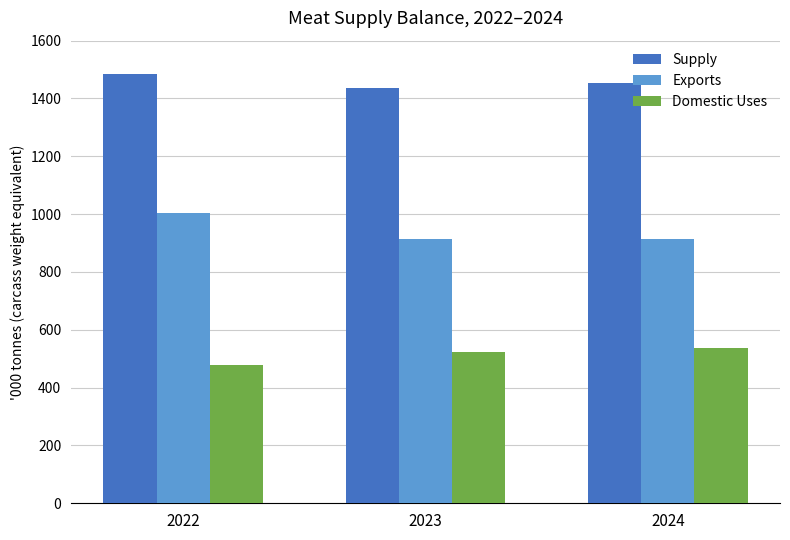

Count the number of categories in the chart.

3